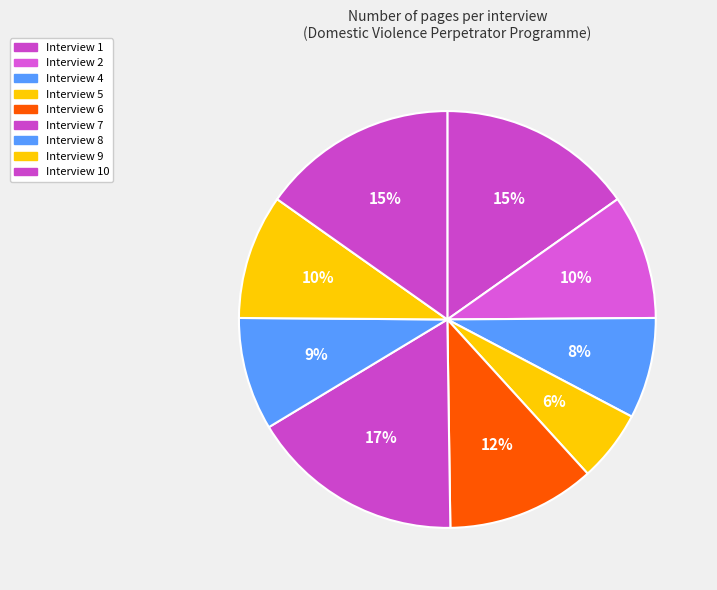

Is there a majority slice in this chart?

No